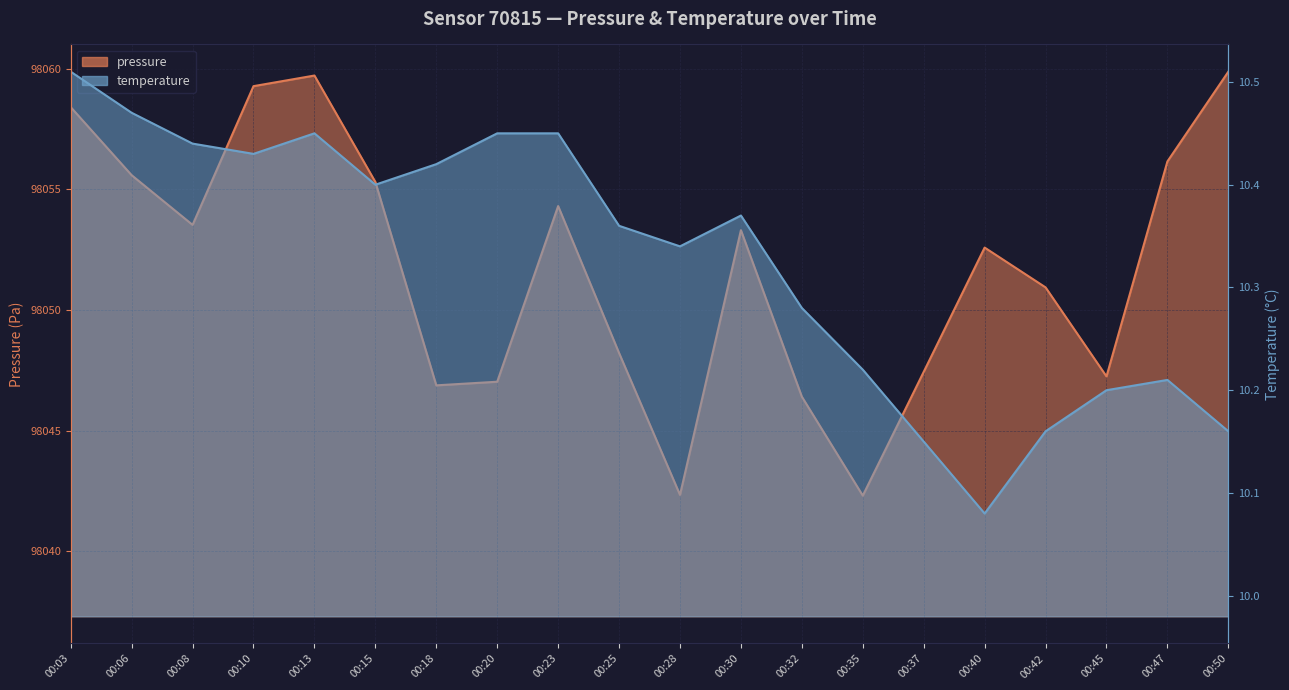

What is the value of the pressure point at the 12th from the left?

98053.3